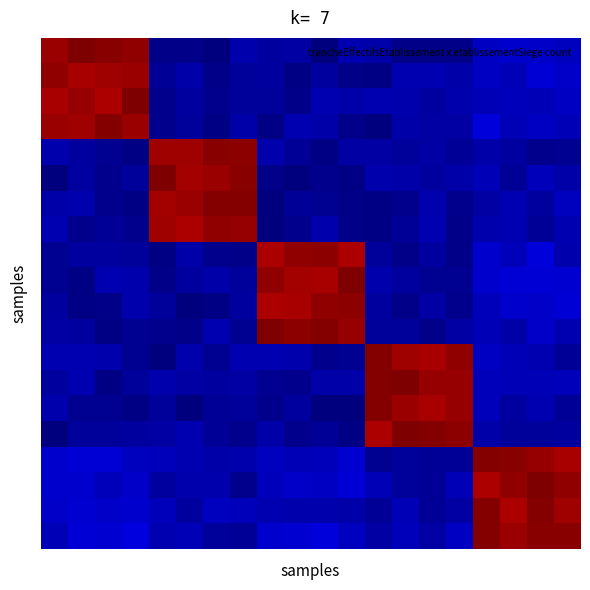

What is the greatest value displayed?

2.2